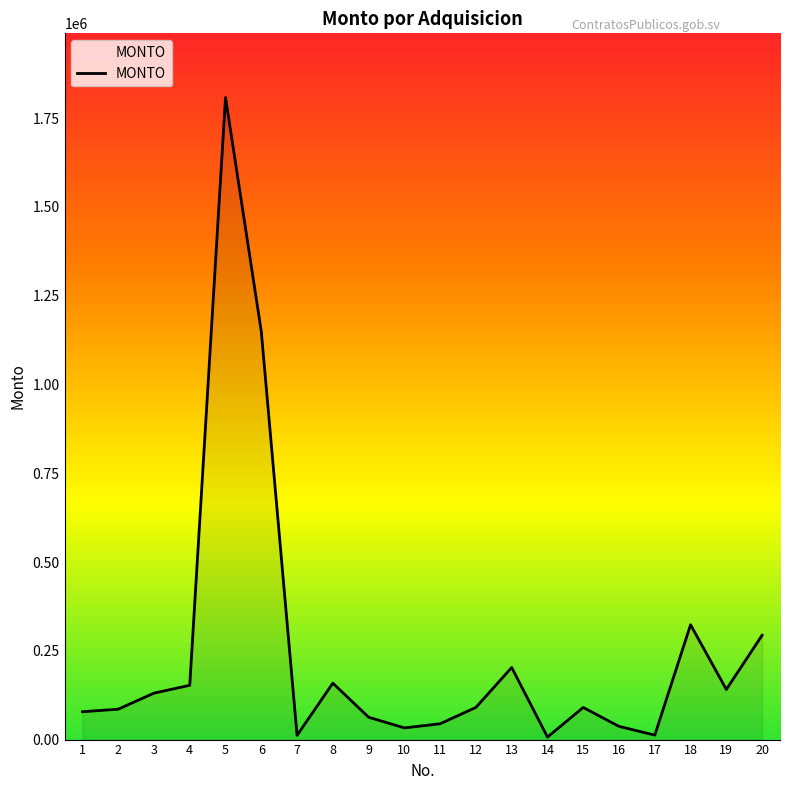

What is the maximum value shown in the chart?

1808000.0